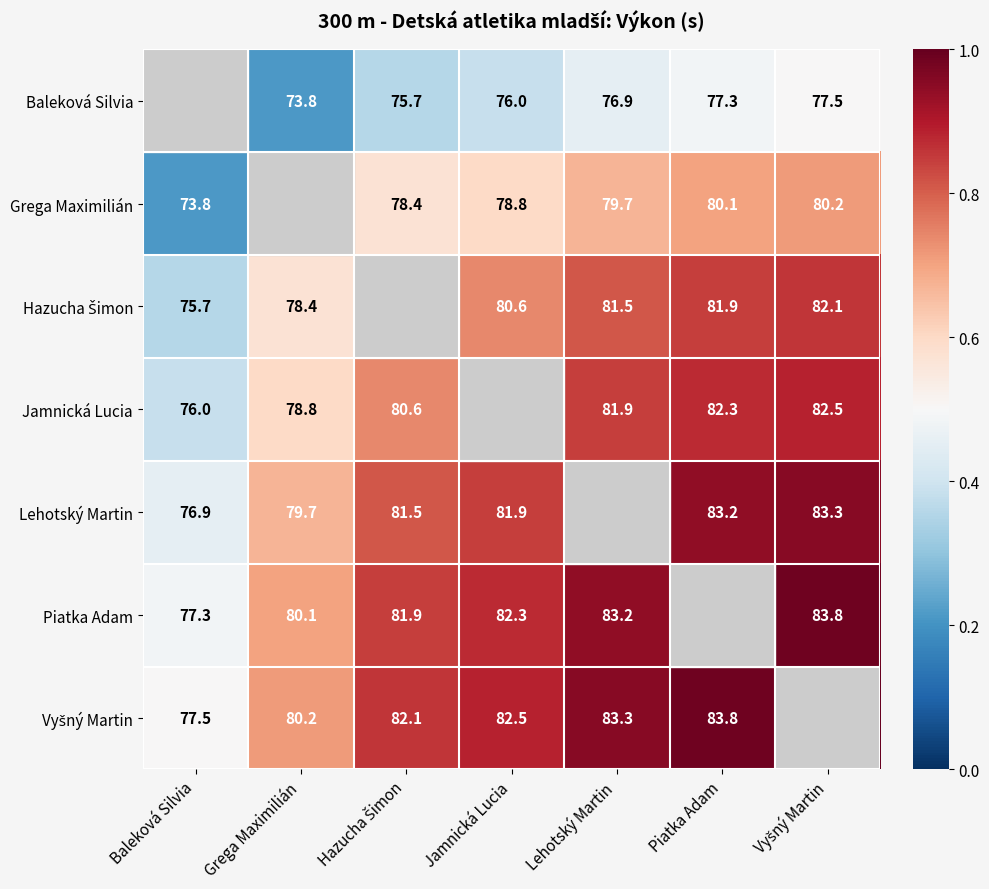

Which label corresponds to the largest value in the chart?

Vyšný Martin